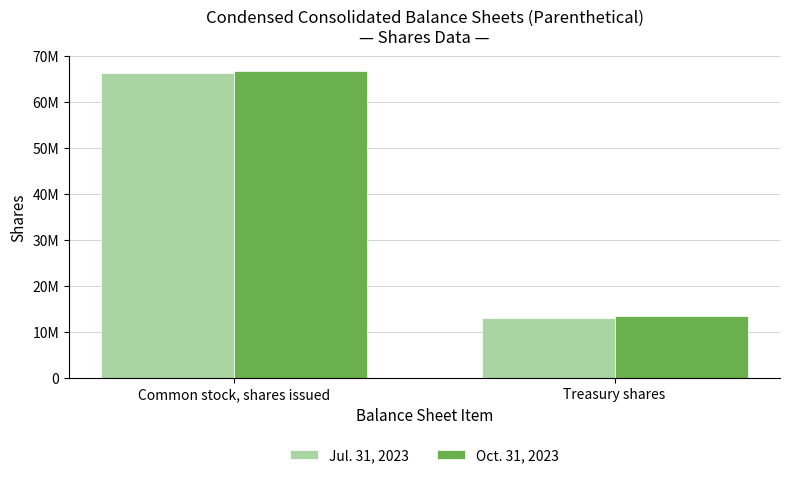

Reading left to right, what are all the values shown in this chart?

Jul. 31, 2023: Common stock, shares issued=66344340	Treasury shares=13030030
Oct. 31, 2023: Common stock, shares issued=66686498	Treasury shares=13480026